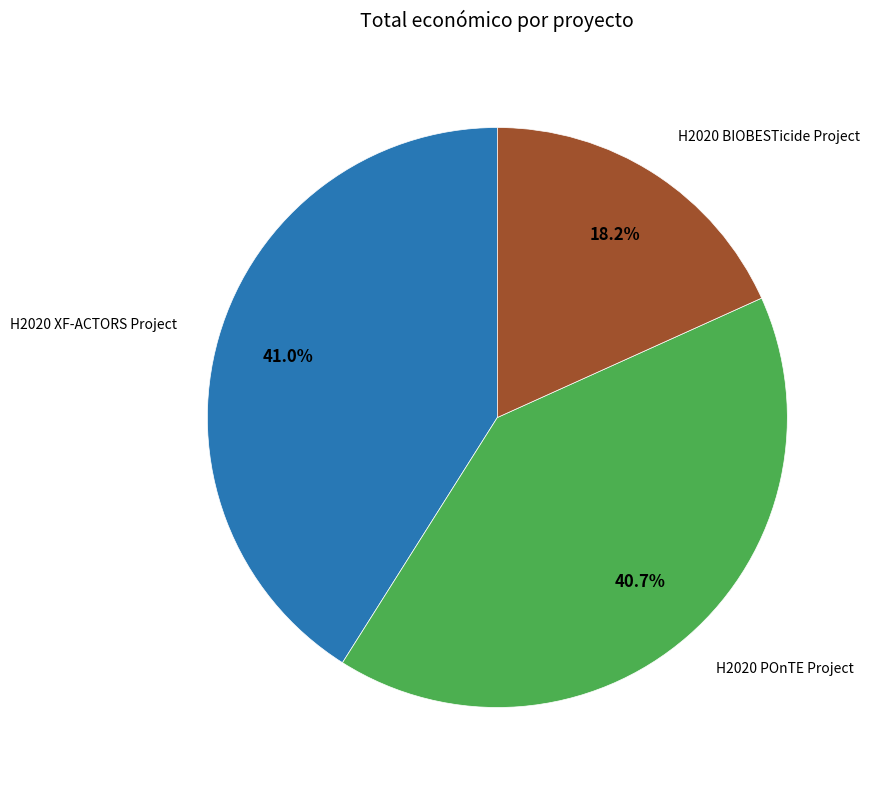

Is there a majority slice in this chart?

No